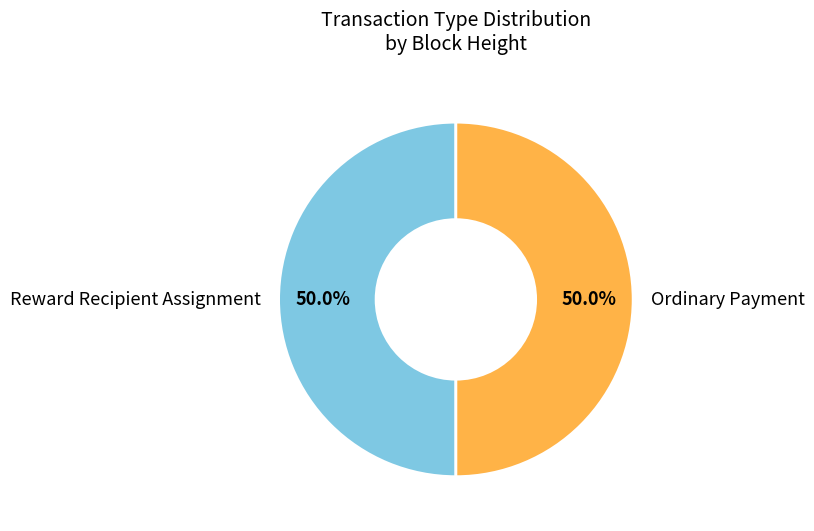

Do Reward Recipient Assignment and Ordinary Payment together represent more than half of the pie?

Yes